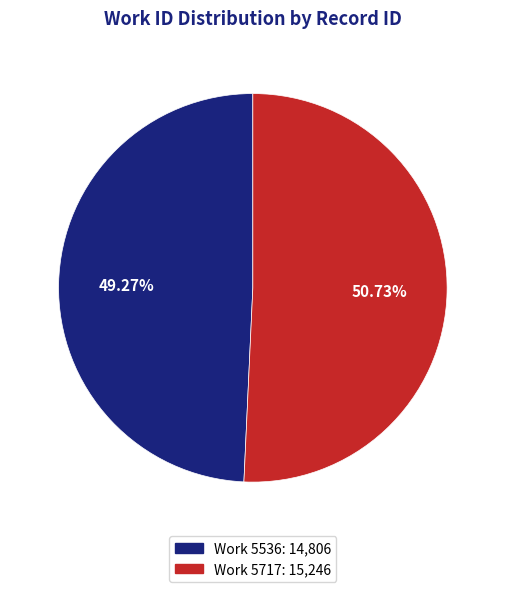

Is there a majority slice in this chart?

Yes